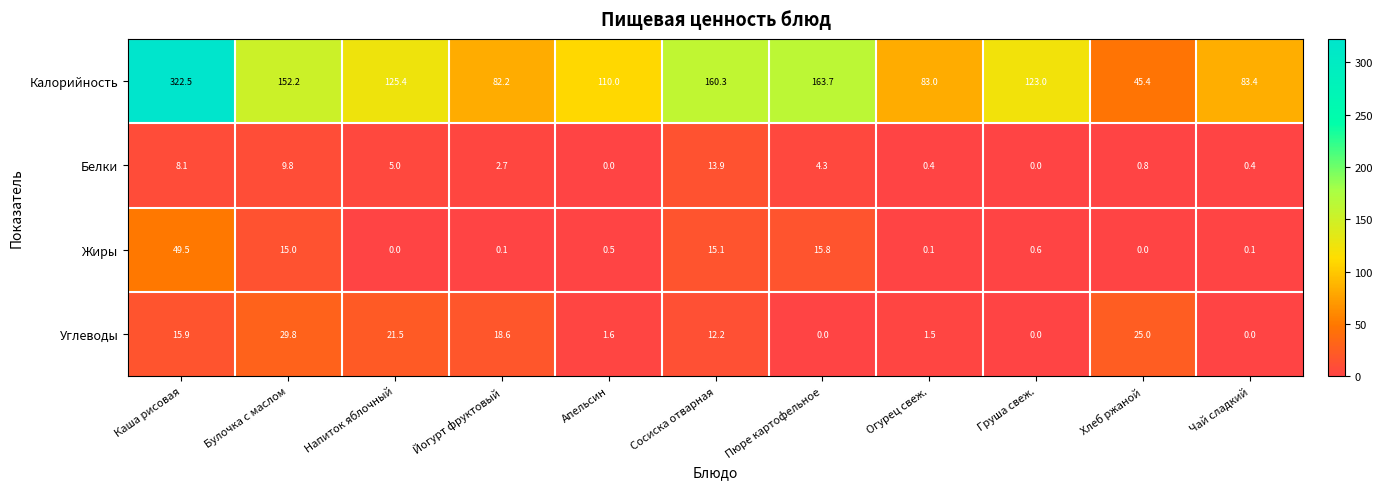

Which series has the widest spread of values?

Калорийность